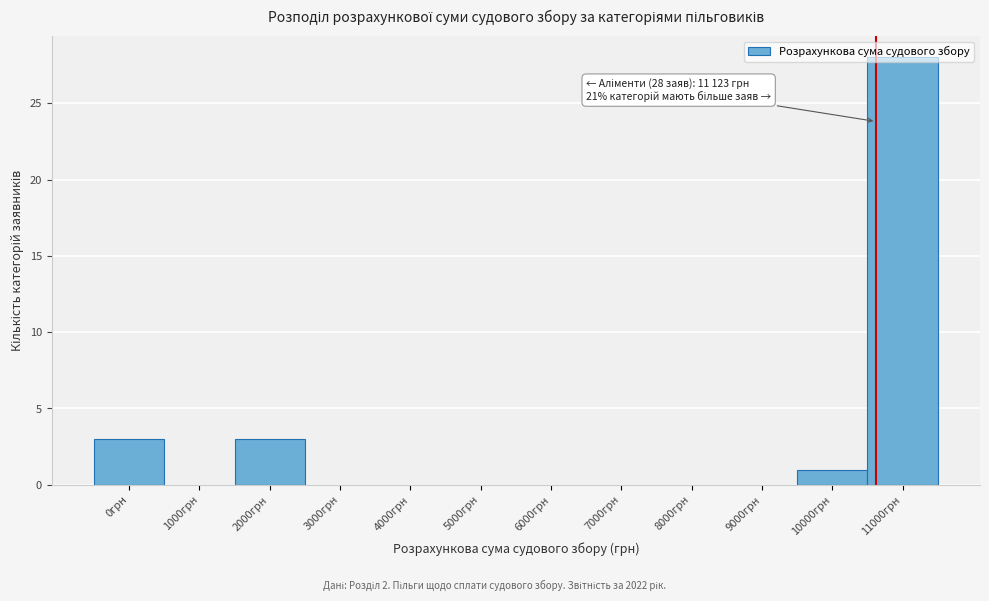

At which category does the chart reach its peak across all series?

11000грн